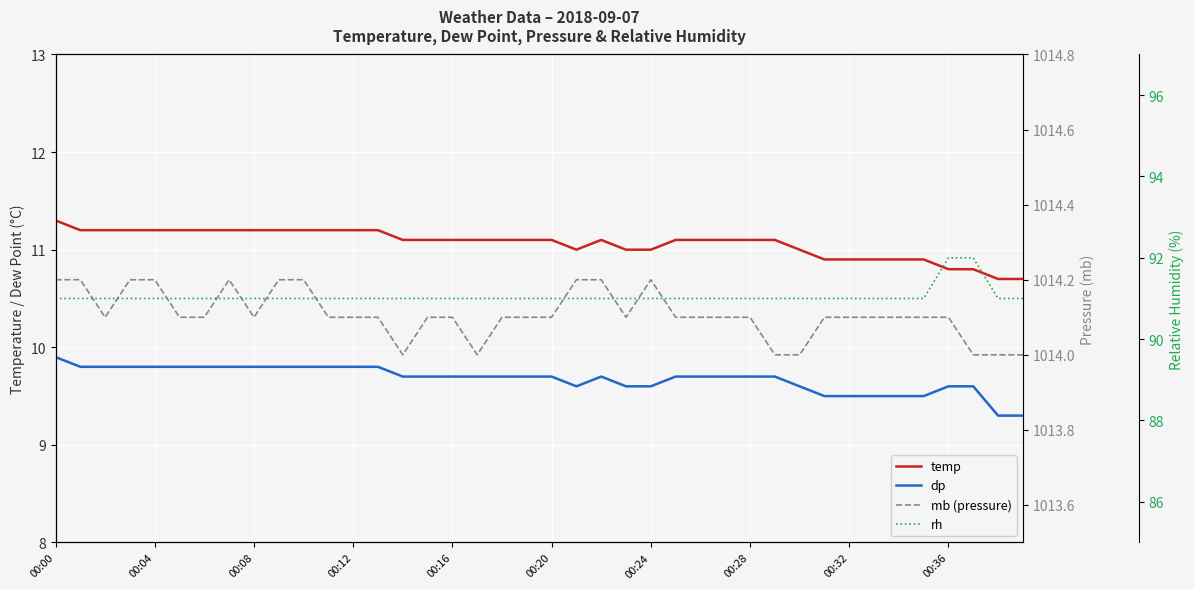

True or false: rh and temp cross at least once.

False